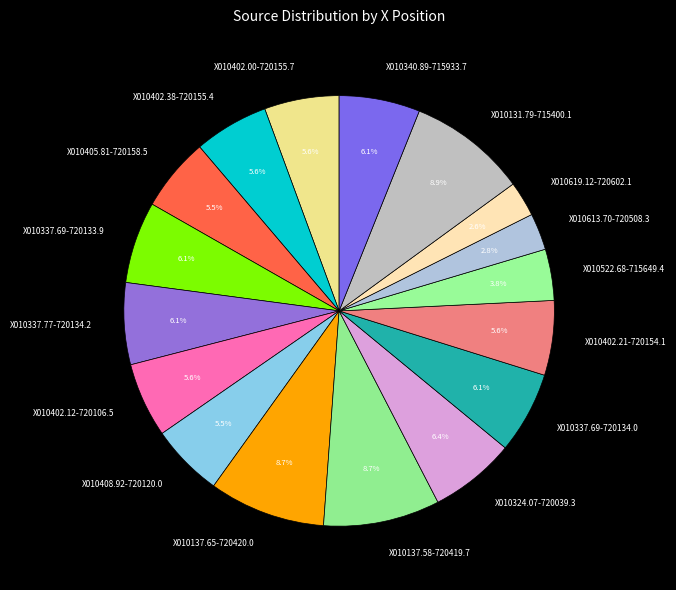

What is the ratio of the value at X010337.69-720133.9 to the value at X010405.81-720158.5?

1.1